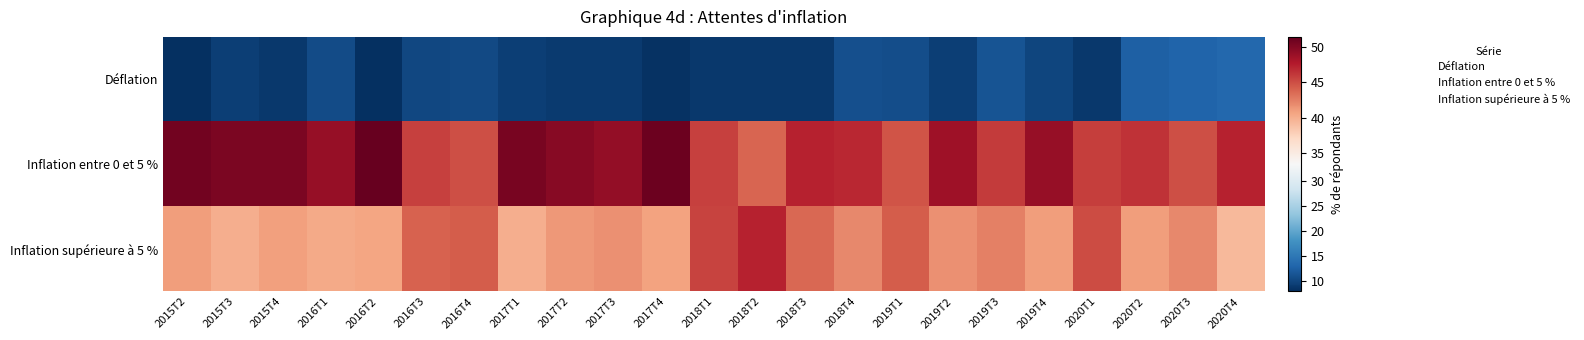

Which category has the lowest value across all series?

2016T2